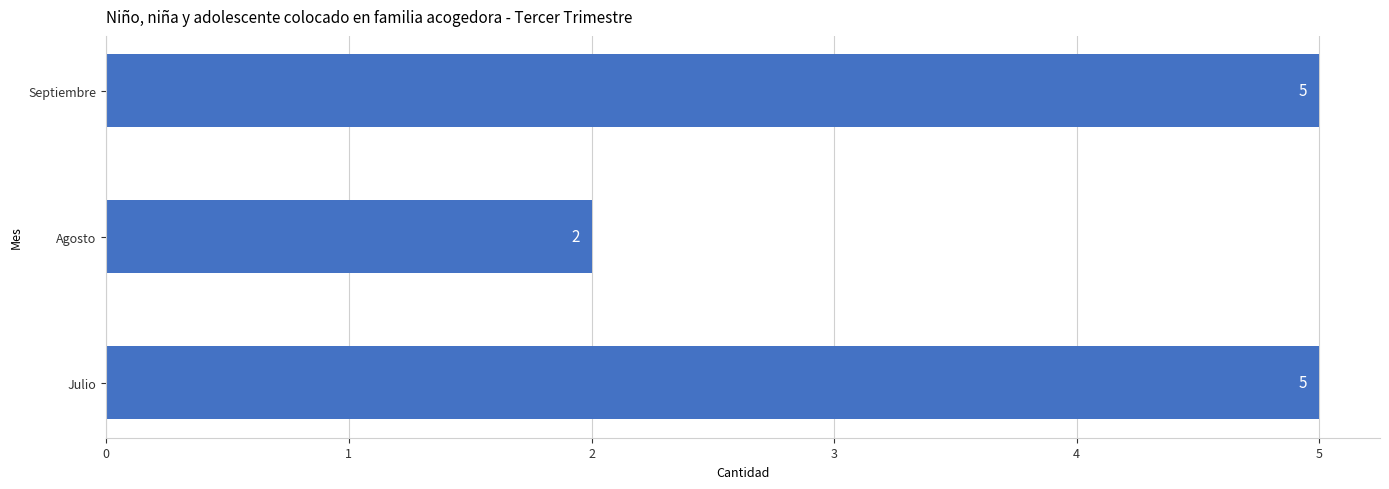

What value does the data have at Septiembre?

5